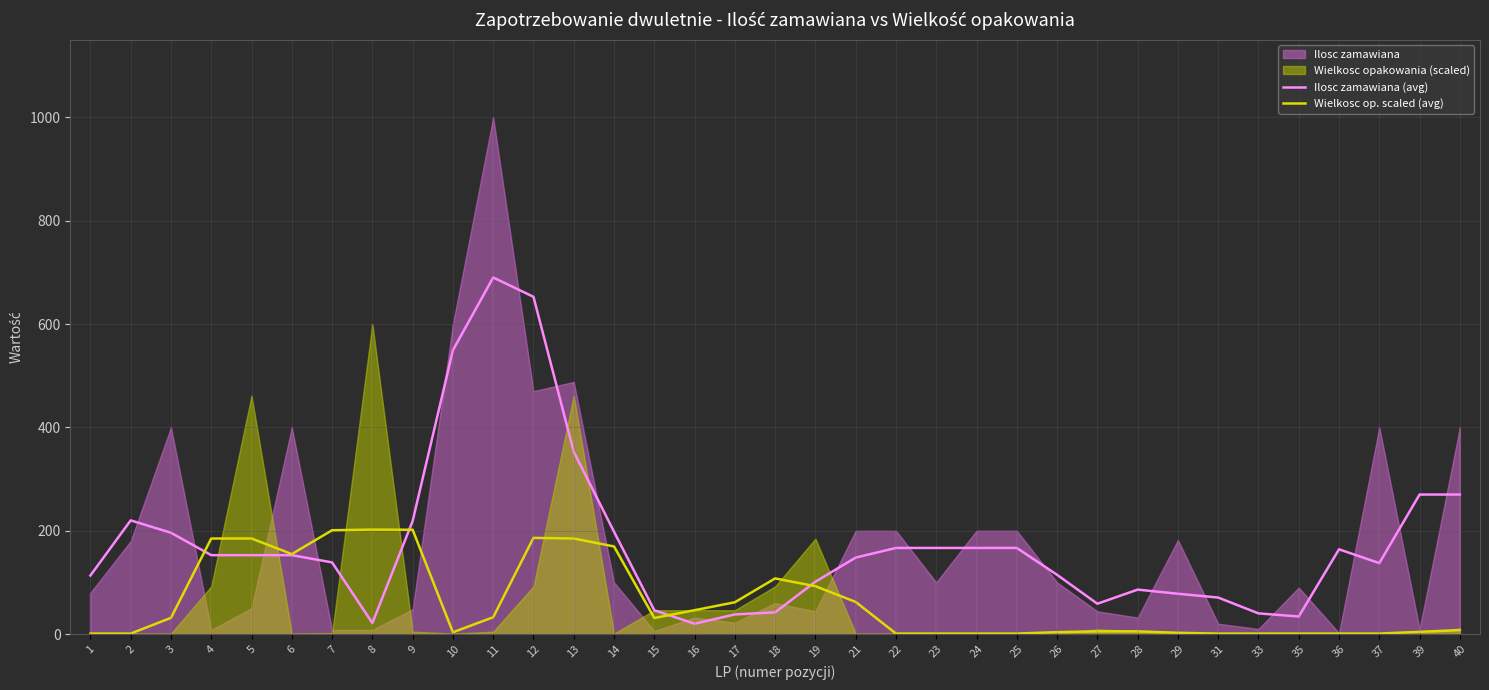

At which category does Wielkosc op. scaled (avg) reach its first local peak?

8